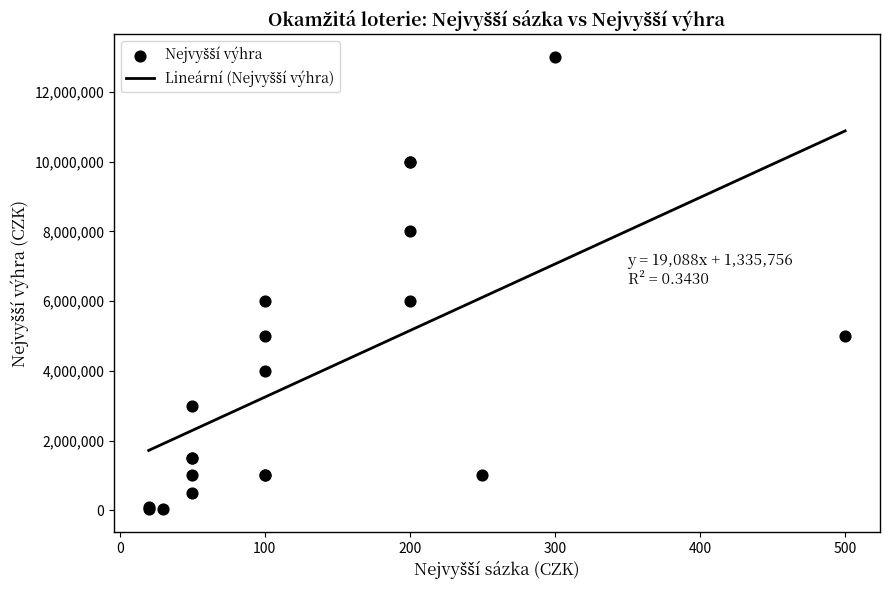

Which has a higher value, 20 or 100?

100